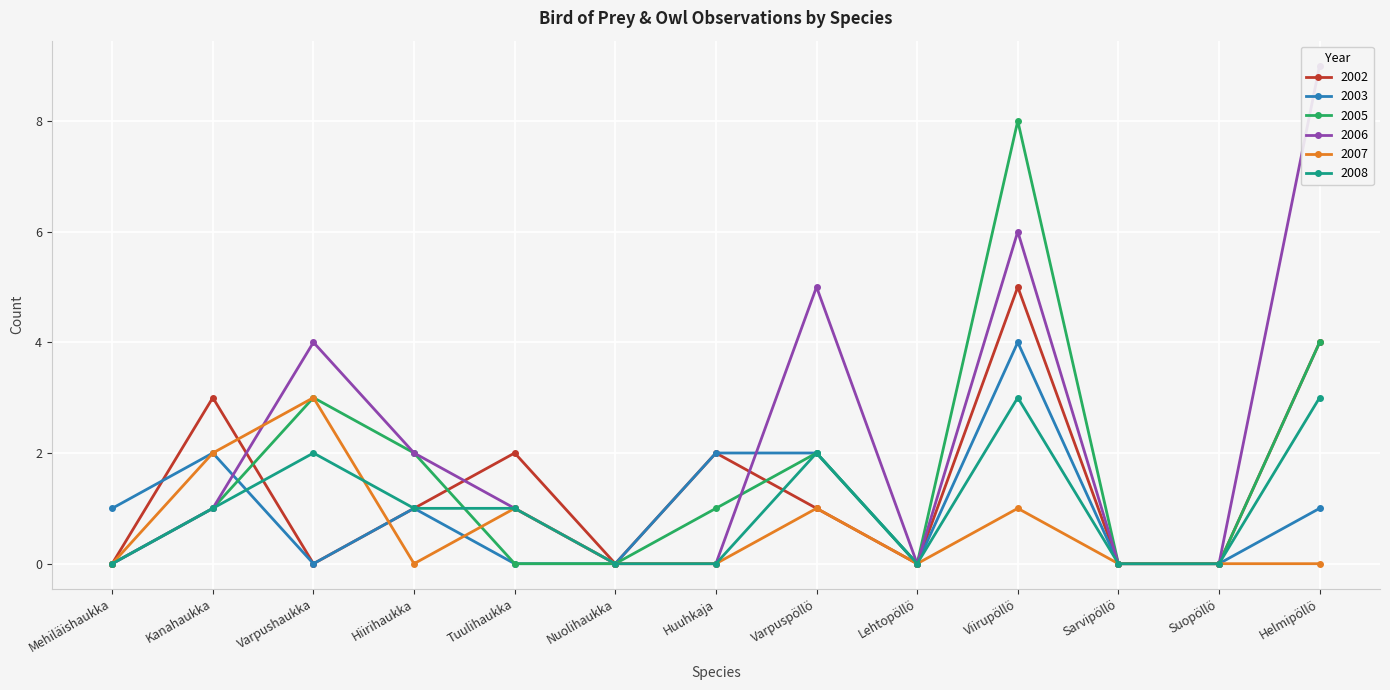

Which has a higher value, Mehiläishaukka or Varpushaukka?

Mehiläishaukka